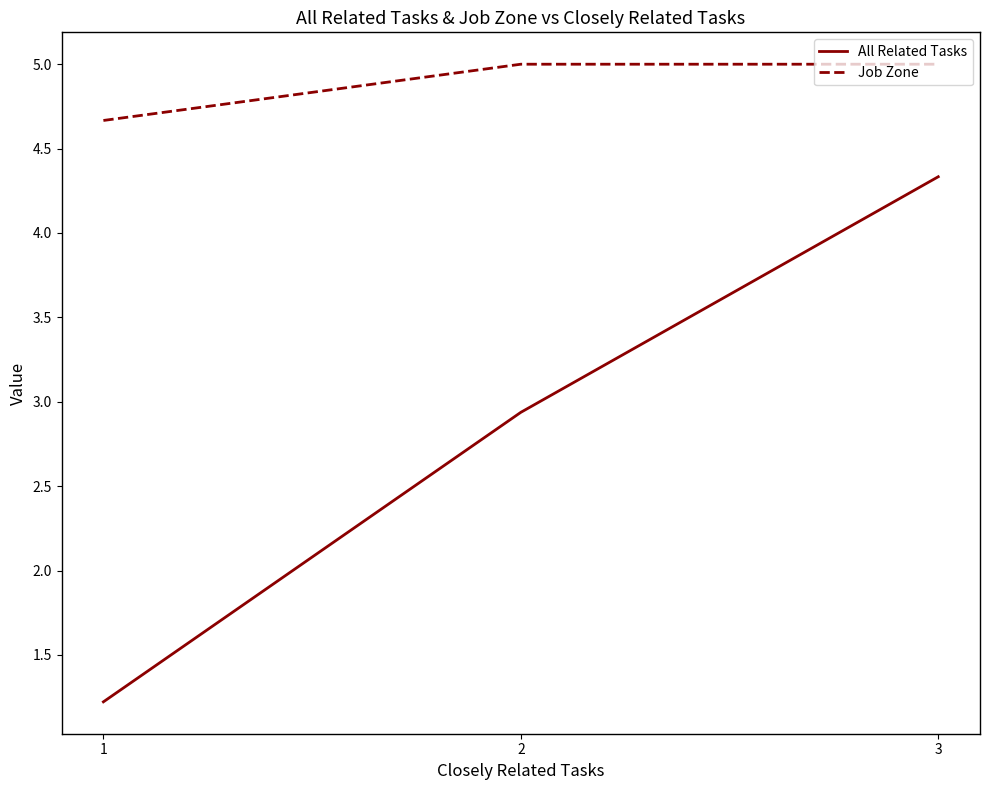

At which label does All Related Tasks first exceed 2?

2